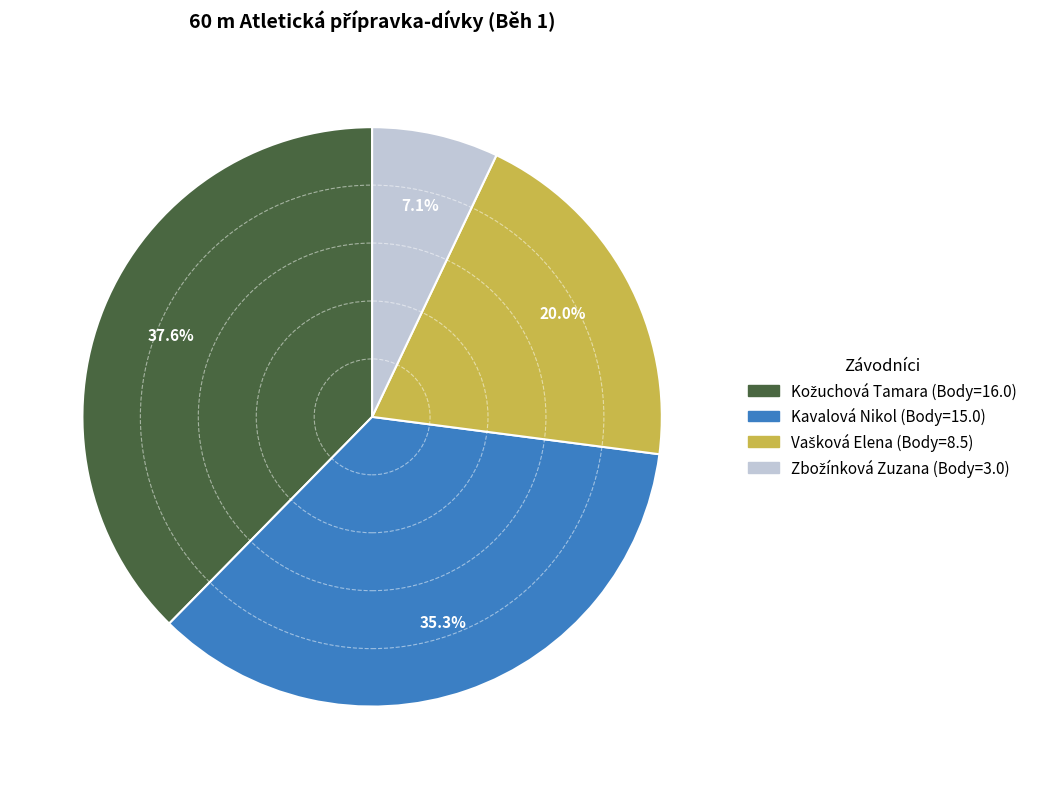

Does any single category account for the majority?

No